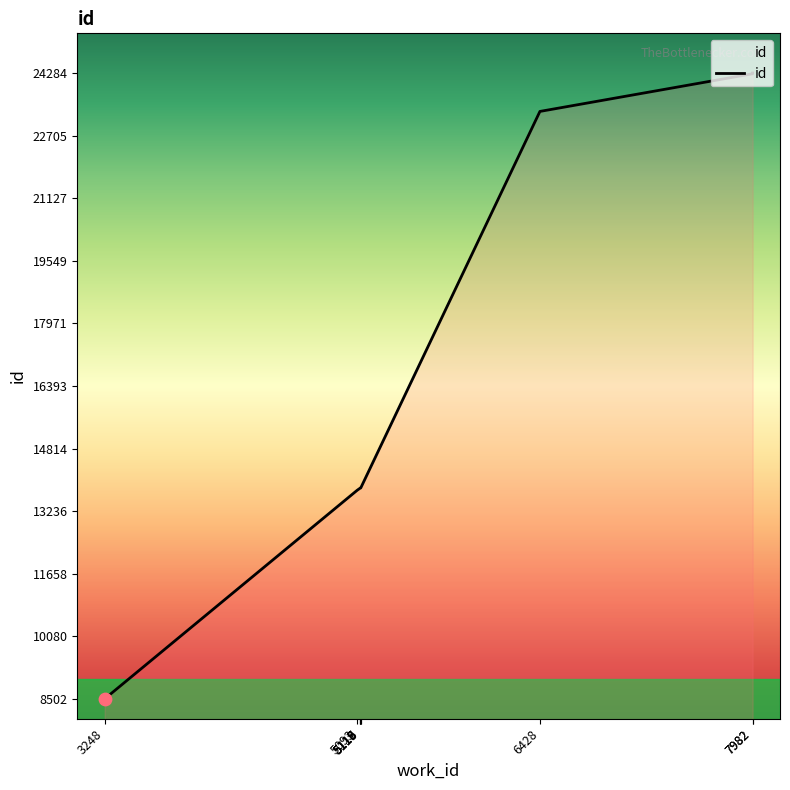

What is the change in value from 5117 to 5119?

+2